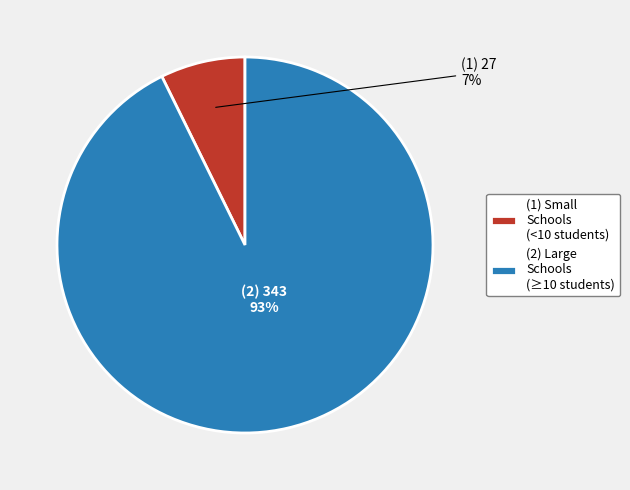

To the nearest percent, what is the average slice percentage?

50%